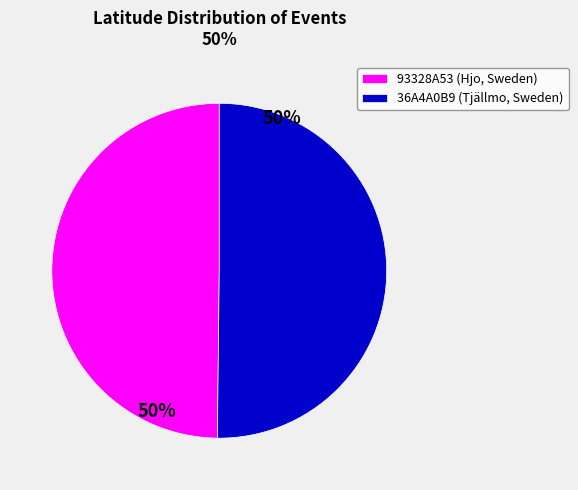

Approximately how many times larger is the value at 93328A53 (Hjo, Sweden) compared to 36A4A0B9 (Tjällmo, Sweden)?

1.0